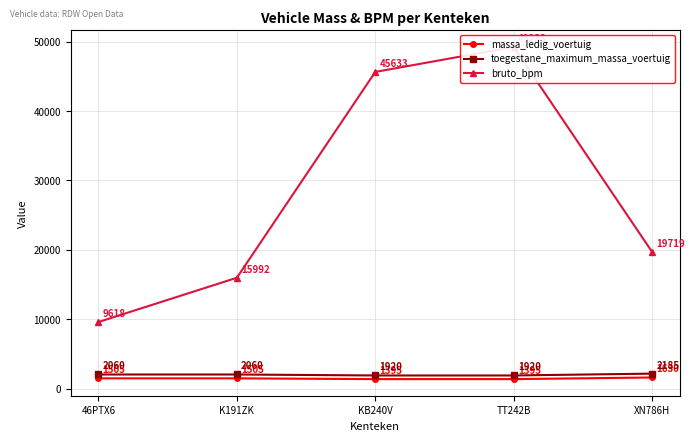

What is the lowest value of the massa_ledig_voertuig series?

1395